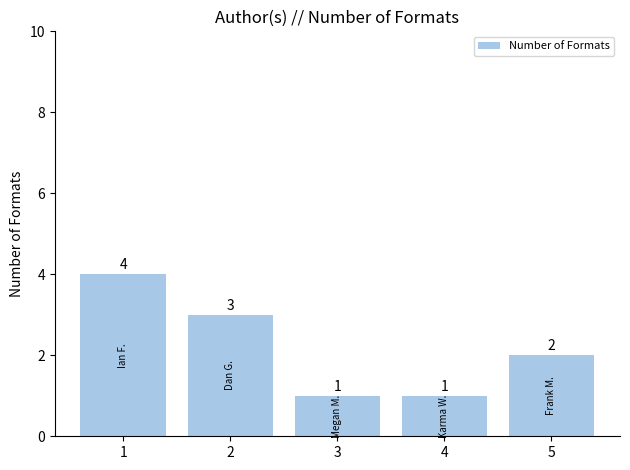

Reading left to right, transcribe all the data shown in this chart.

4	3	1	1	2